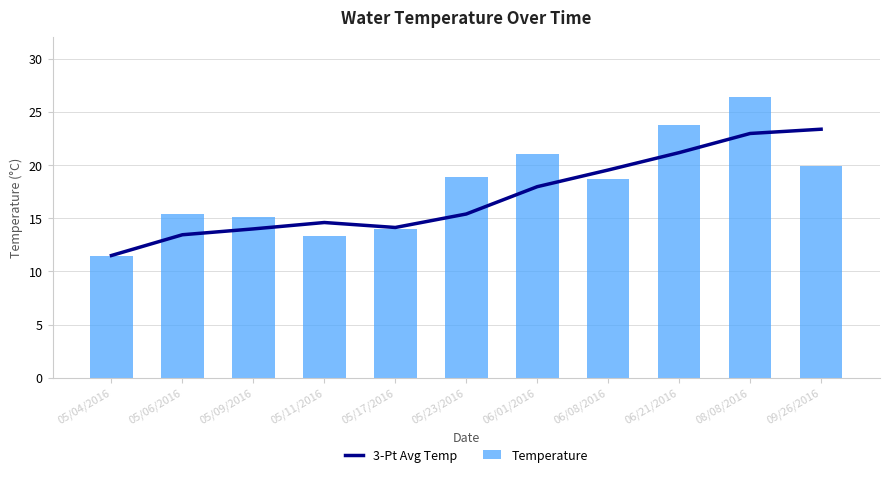

What is the sum of the 3-Pt Avg Temp values at 08/08/2016 and 05/04/2016?

34.5